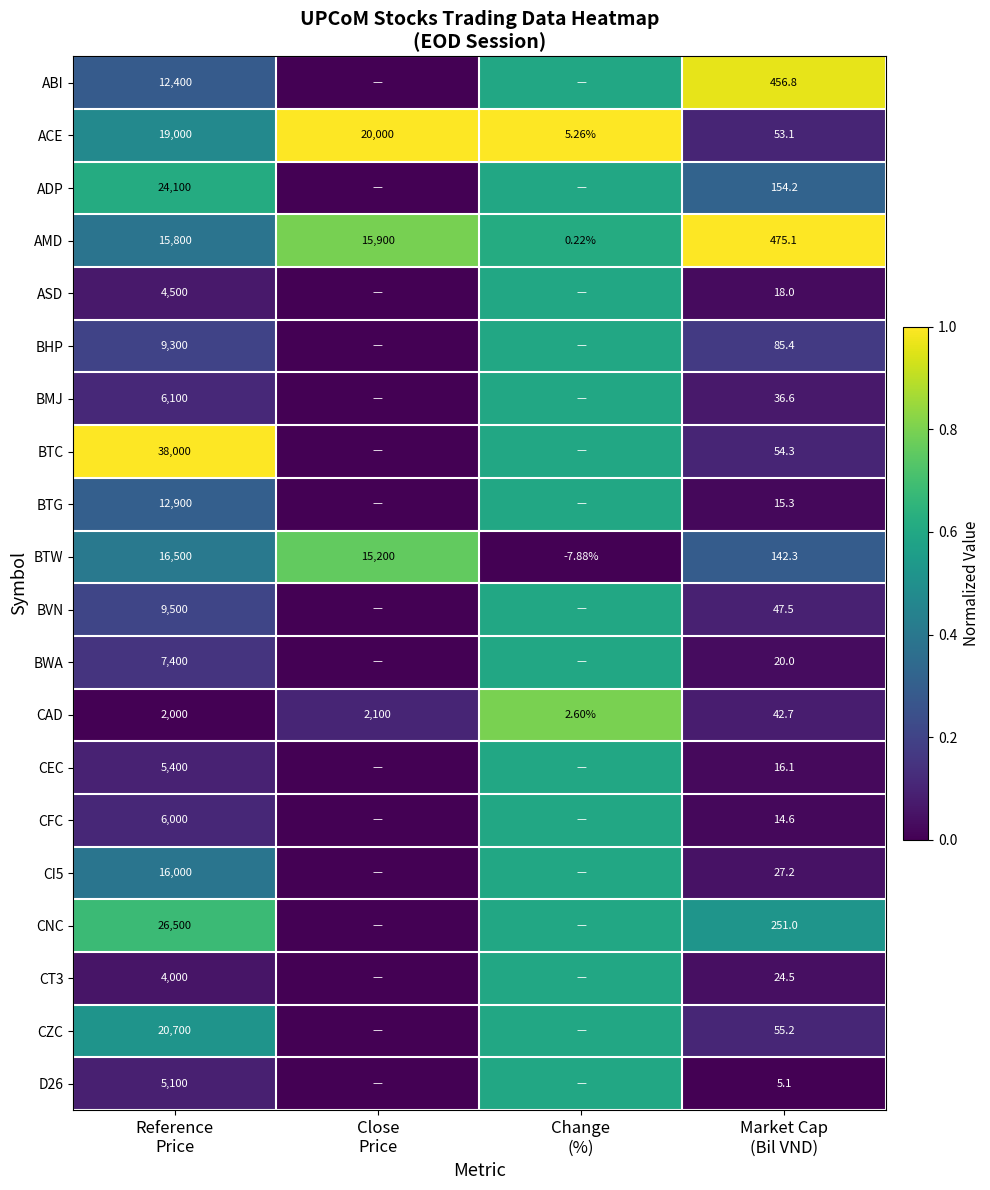

The CAD series shows 0.1 at Market Cap (Bil VND). True or false?

True